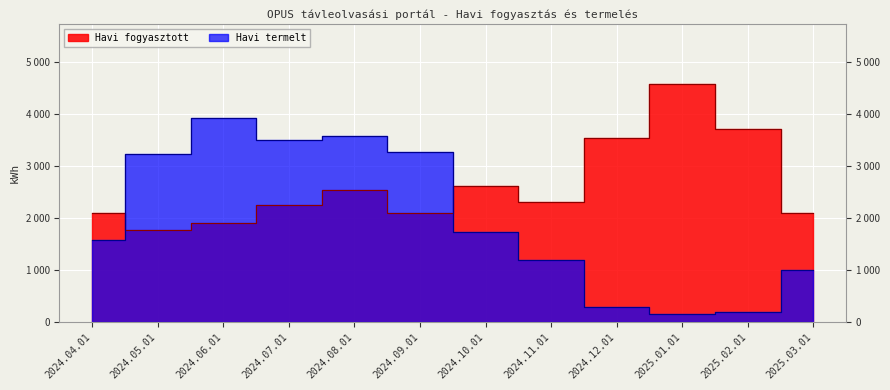

At which label is Havi fogyasztott closest to 3168?

2024.12.01